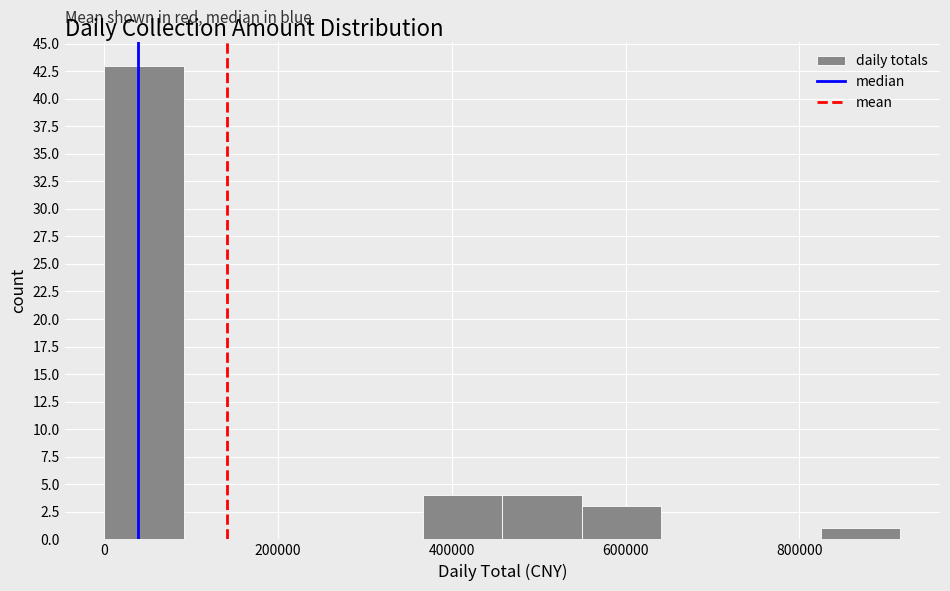

Reading left to right, list every bar in this chart as the range it spans on the x-axis followed by its height. Neither the bar edges nor the heights are printed on the chart, so give them approximately, as read against the axes.

0 to 100000: 43
100000 to 180000: 0
180000 to 280000: 0
280000 to 360000: 0
360000 to 460000: 4
460000 to 540000: 4
540000 to 640000: 3
640000 to 740000: 0
740000 to 820000: 0
820000 to 920000: 1